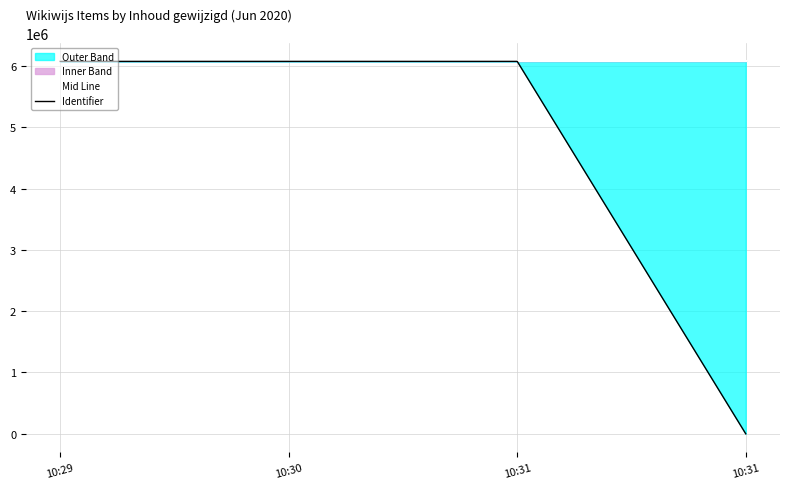

How many Mid Line values are between 6074976 and 6074977?

3